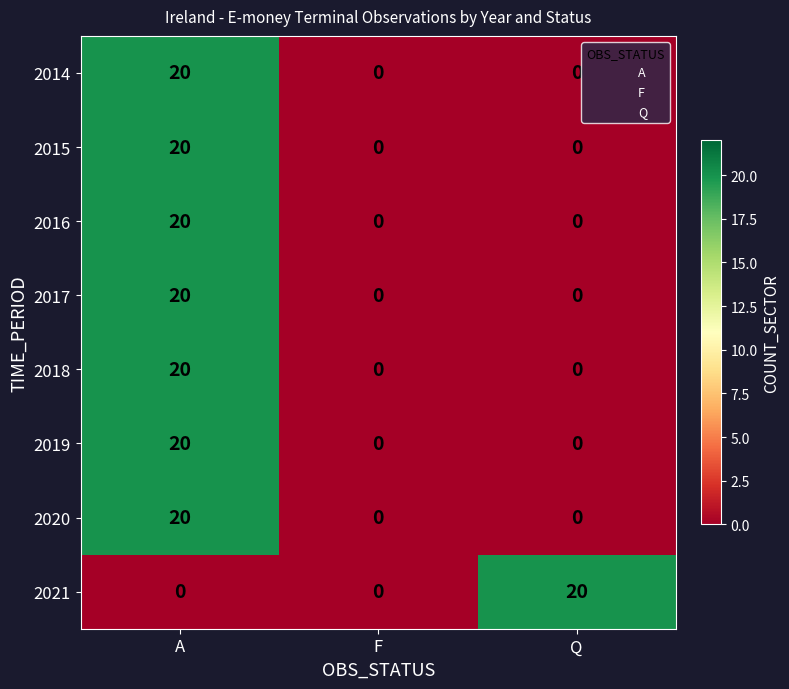

What is the total value across all series at A?

140